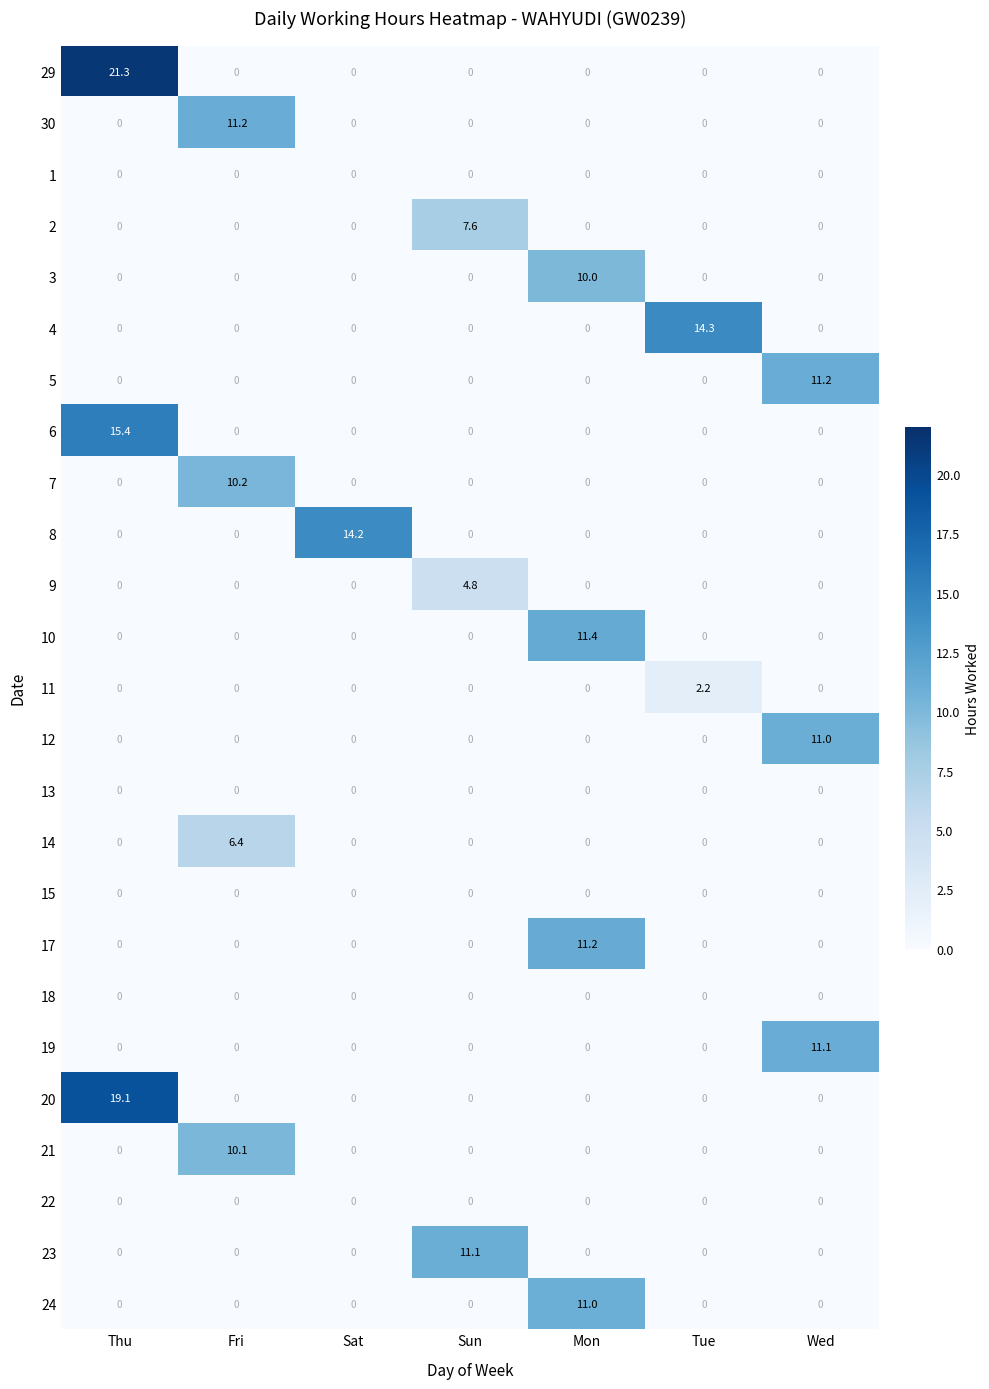

Which series has the widest spread of values?

29